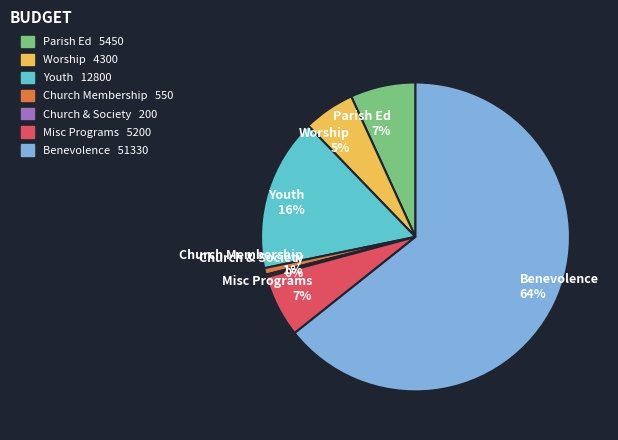

To the nearest percent, what is the combined percentage of Church Membership and Worship?

6%